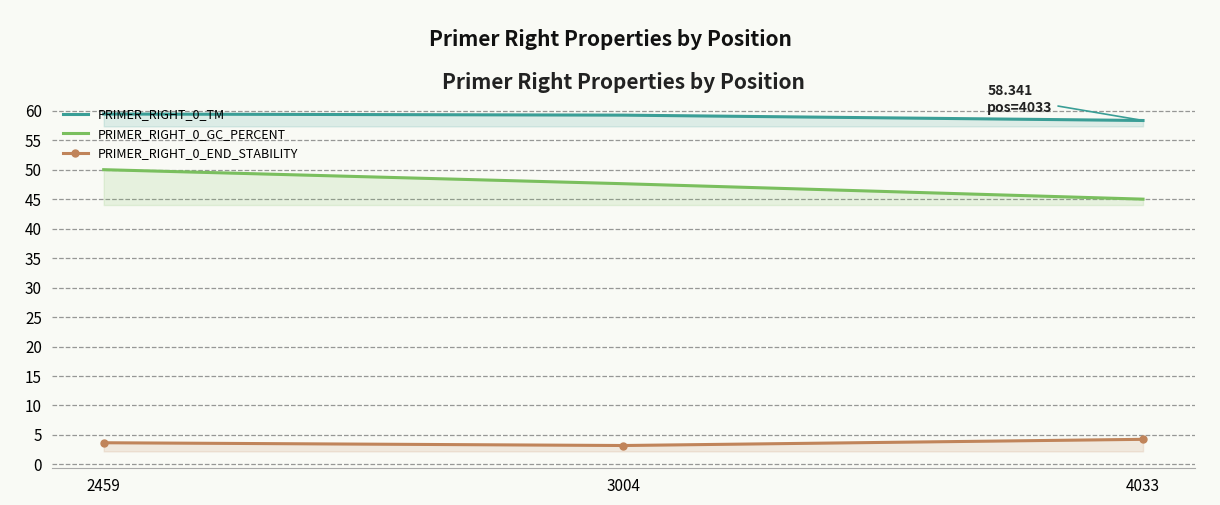

At which label does PRIMER_RIGHT_0_END_STABILITY reach its minimum?

3004